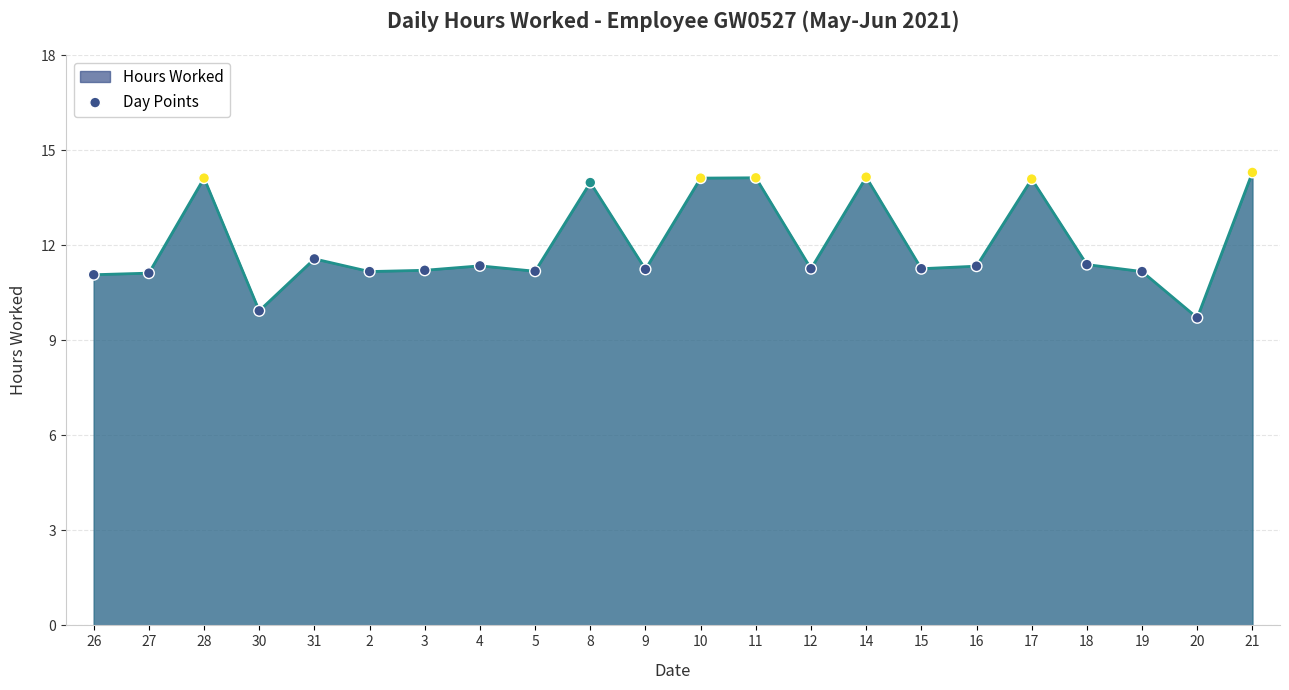

Approximately how many times larger is the value at 21 compared to 31?

1.2